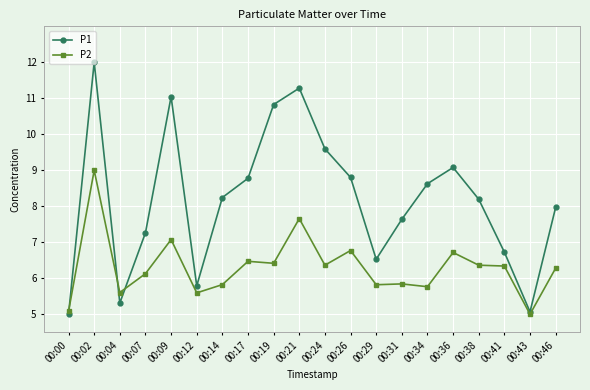

Which label corresponds to the largest value in the chart?

00:02